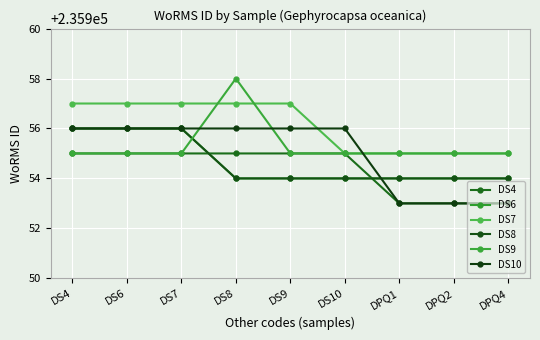

Does the chart have visible grid lines?

Yes